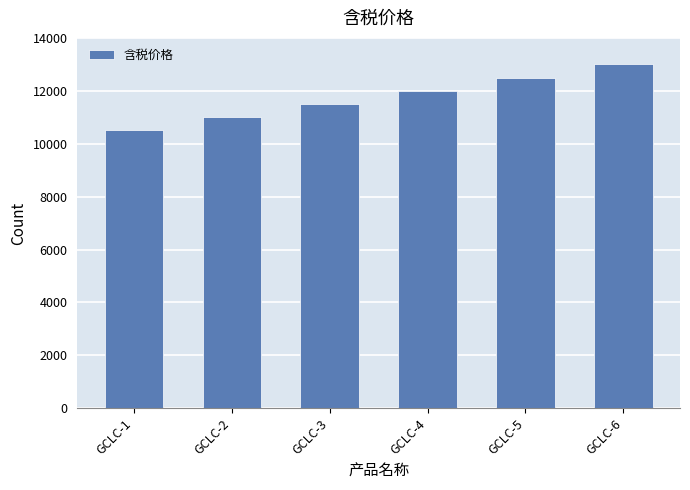

The chart shows a value of 11000 at GCLC-2. True or false?

True